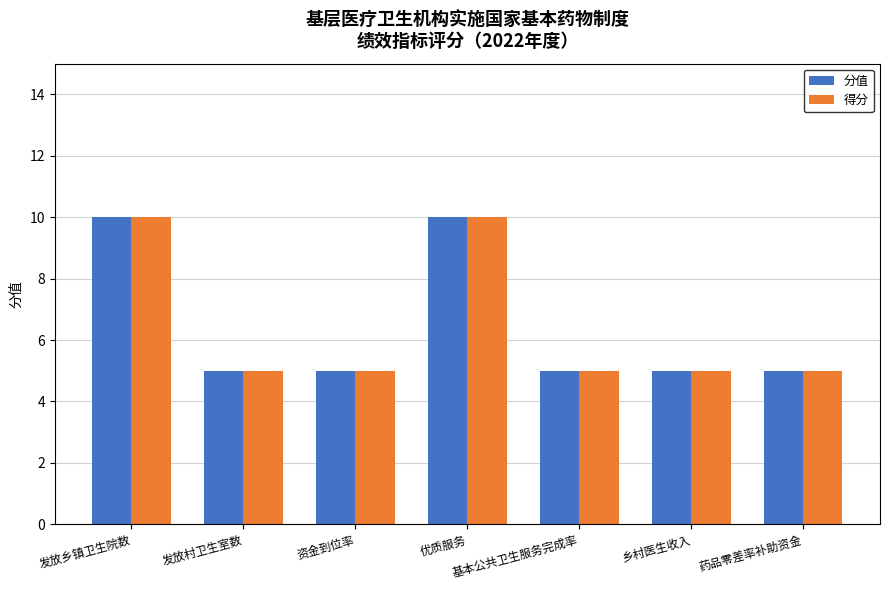

How many groups of bars are there?

7